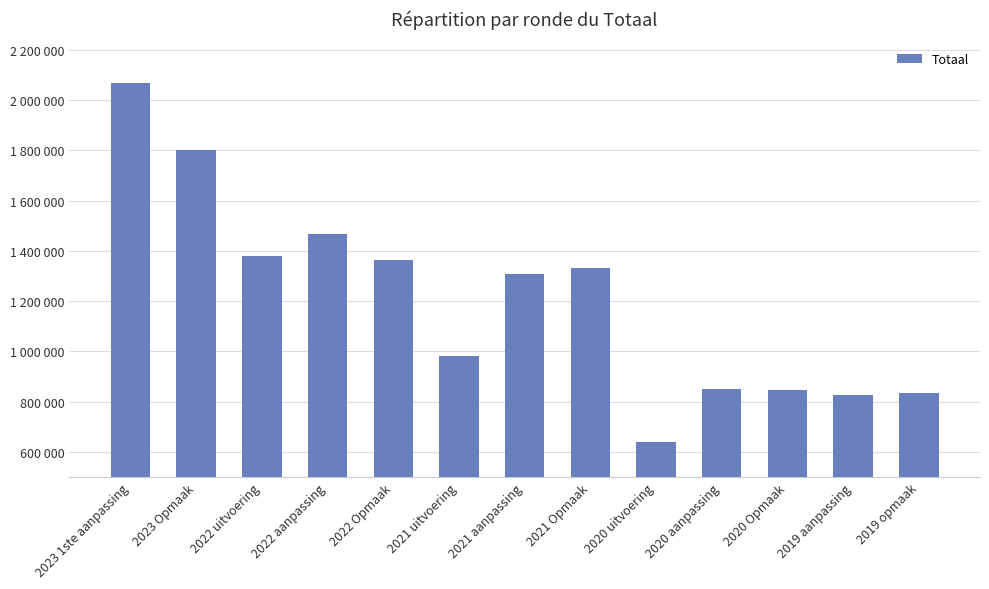

What is the difference between the maximum and minimum values?

1428633